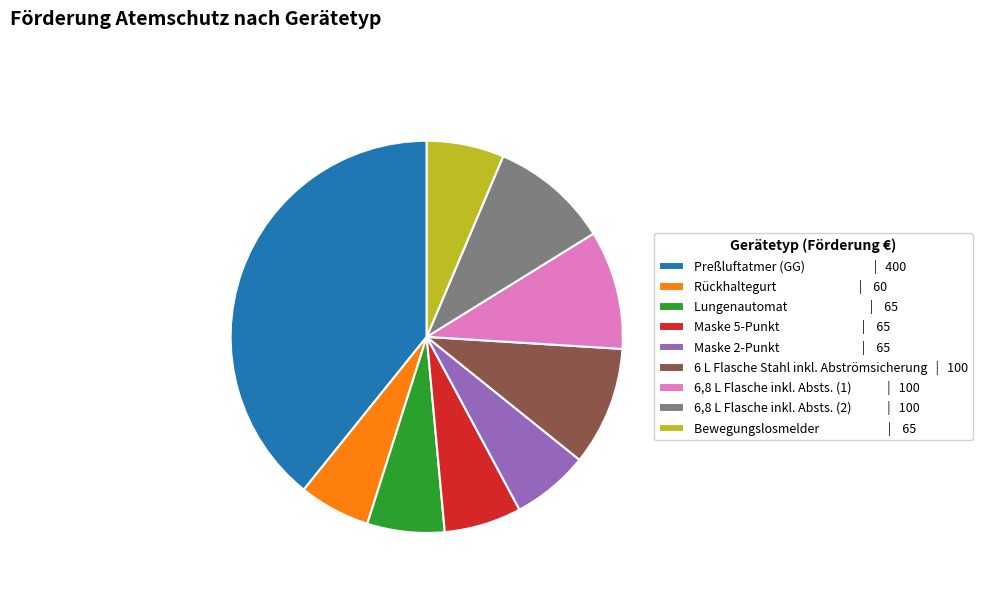

Is it true that Maske 5-Punkt is 6% of the pie?

True